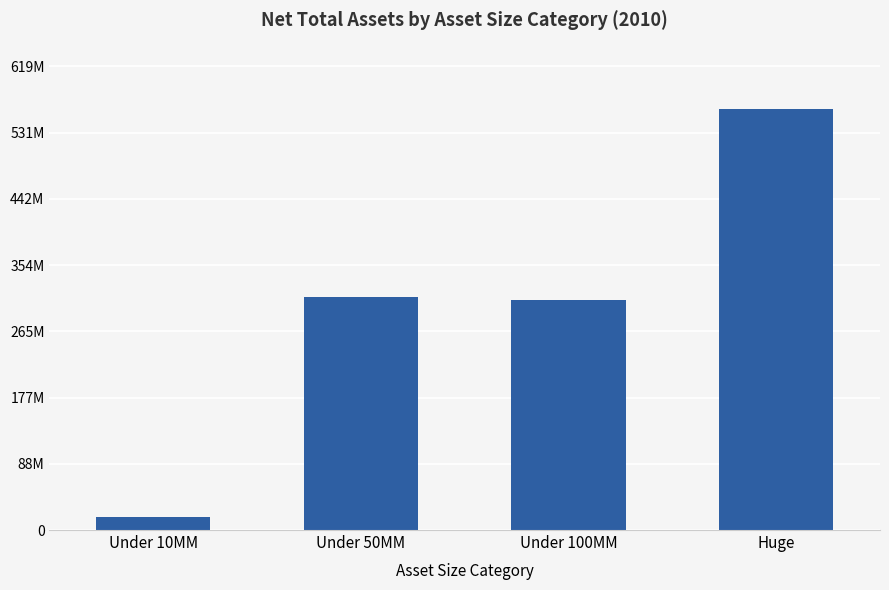

Reading right to left, list all the values displayed in this chart.

Huge=563450536.0	Under 100MM=307153258.0	Under 50MM=311673710.0	Under 10MM=18016471.5